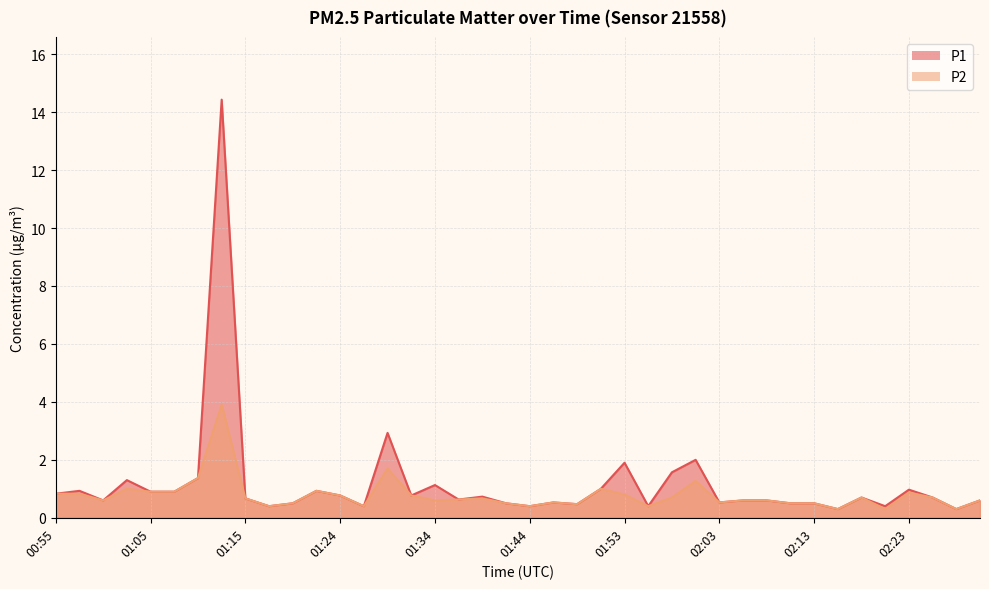

Where is the first local maximum for P1?

00:57